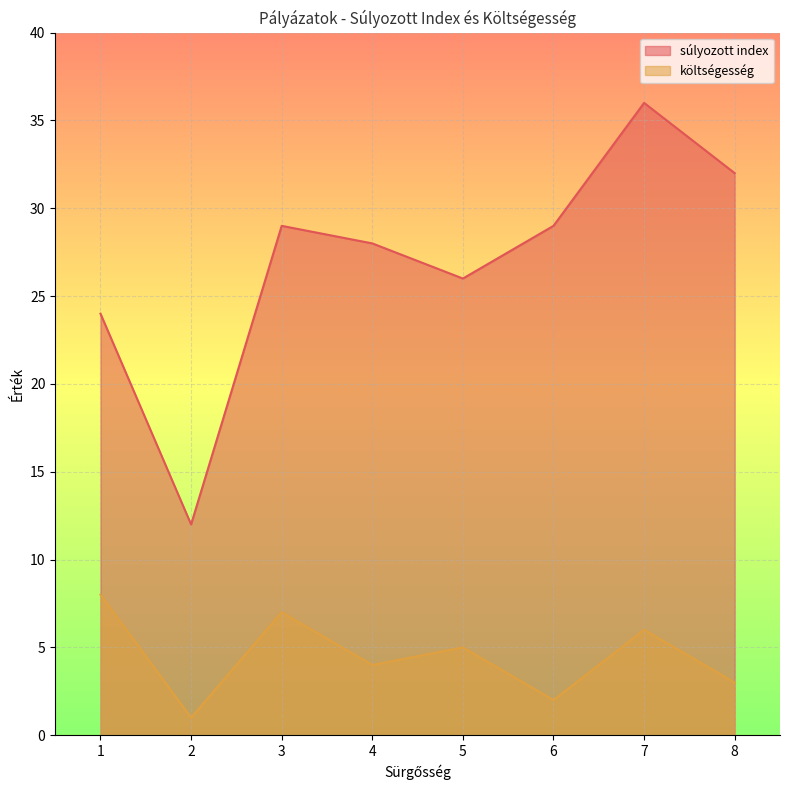

Rank the series at 2 from highest to lowest value.

súlyozott index, költségesség